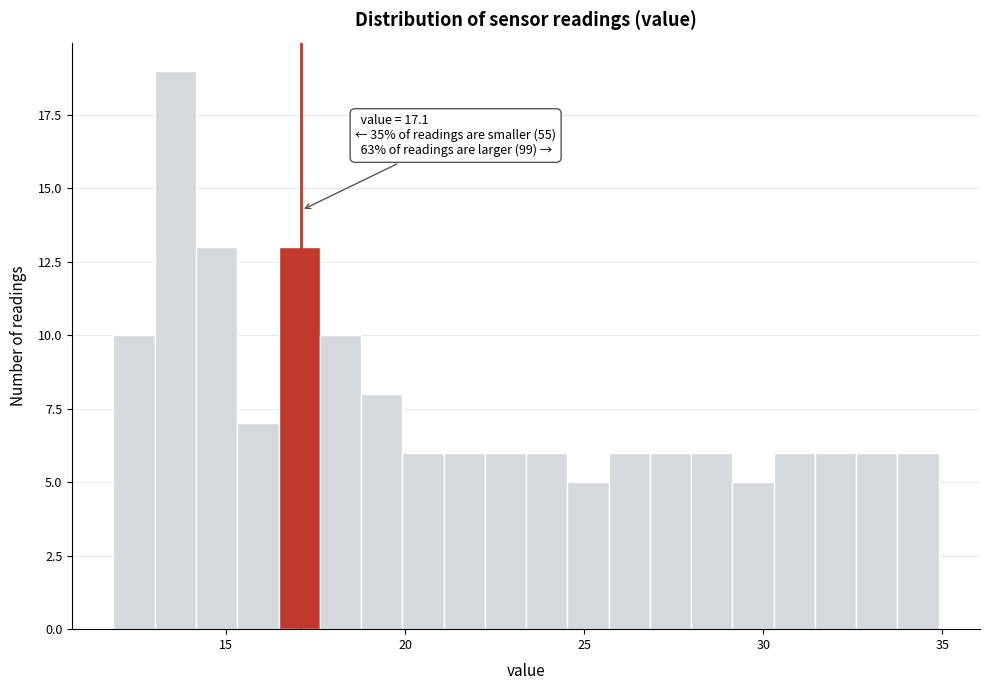

Around what value on the x-axis is the tallest bar? Give the approximate position of its centre, as read against the axis.

13.5